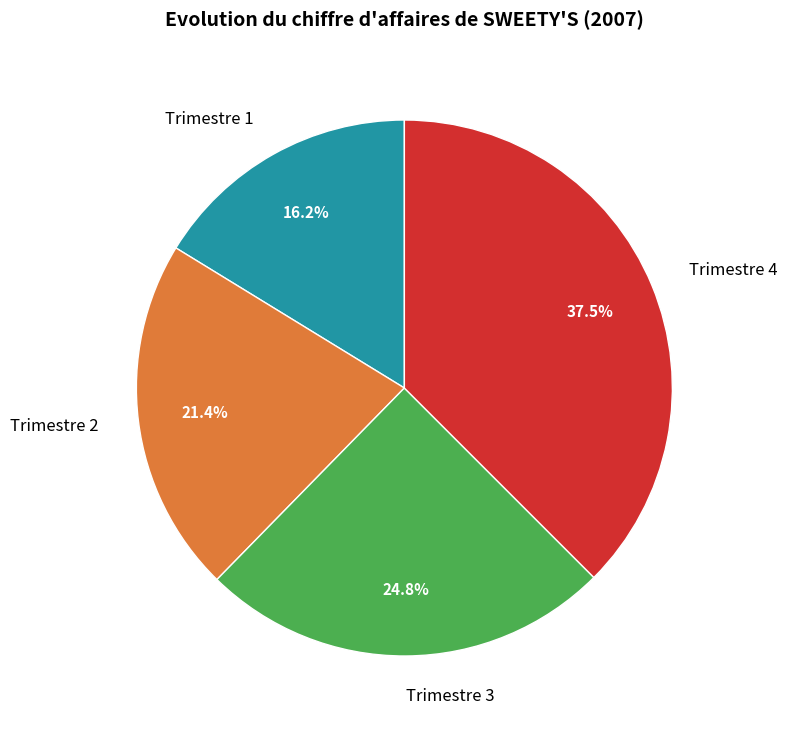

How many segments does this pie chart have?

4